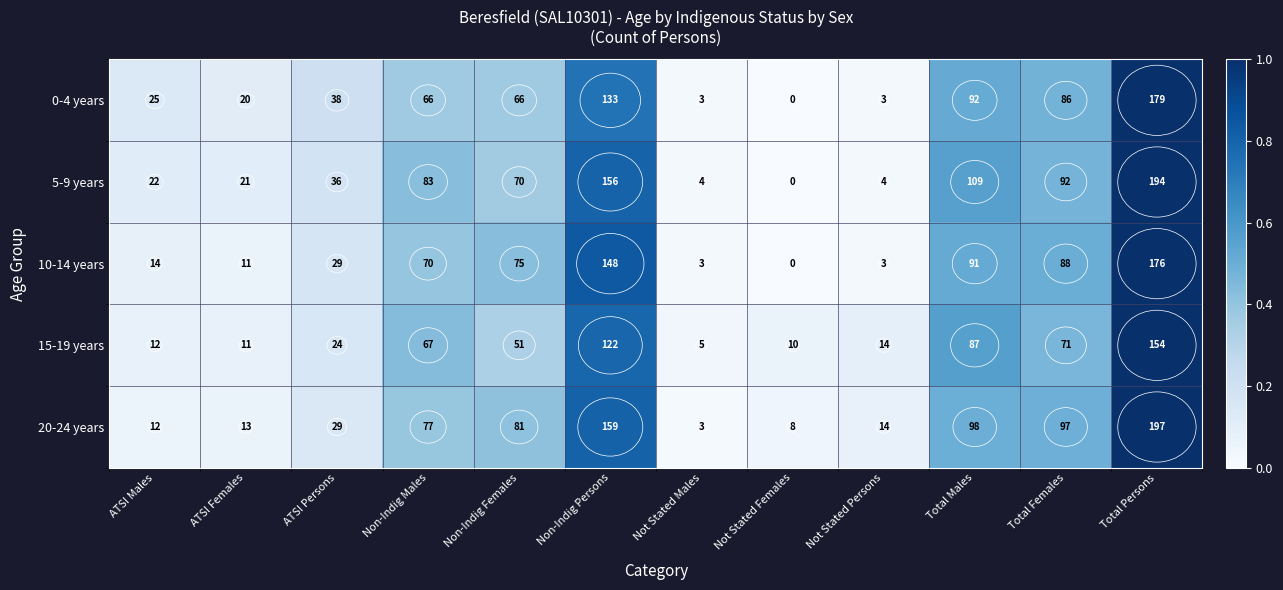

What is the maximum value for 20-24 years?

197